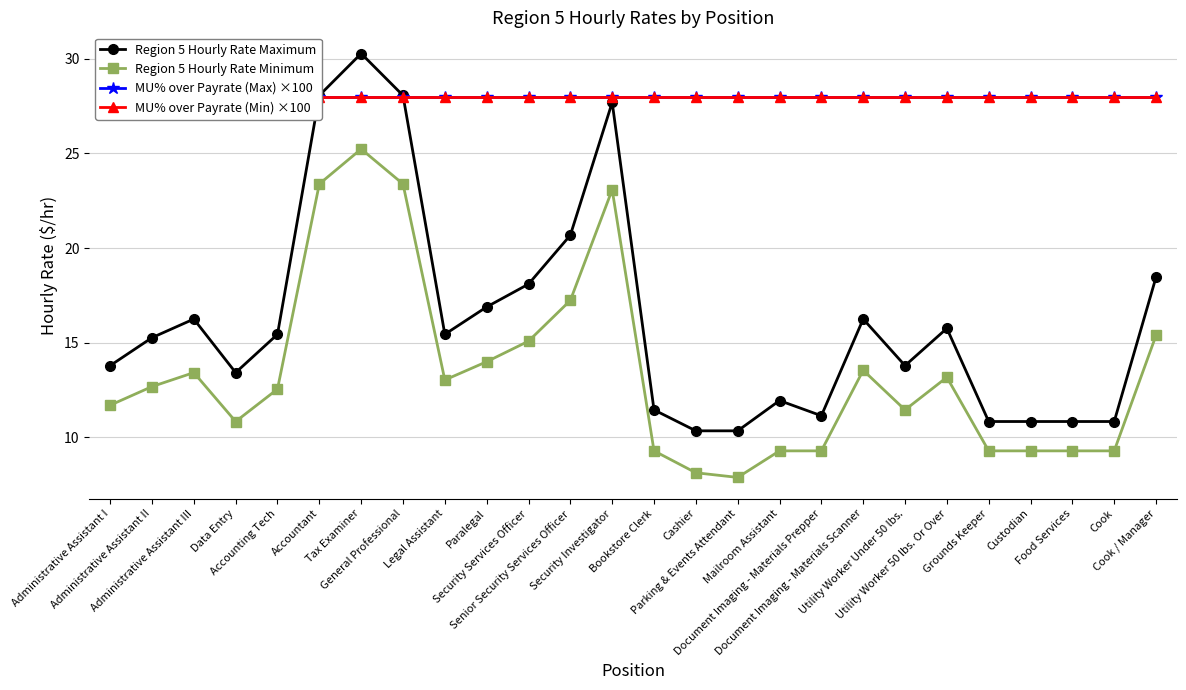

True or false: Region 5 Hourly Rate Maximum and Region 5 Hourly Rate Minimum intersect in this chart.

False